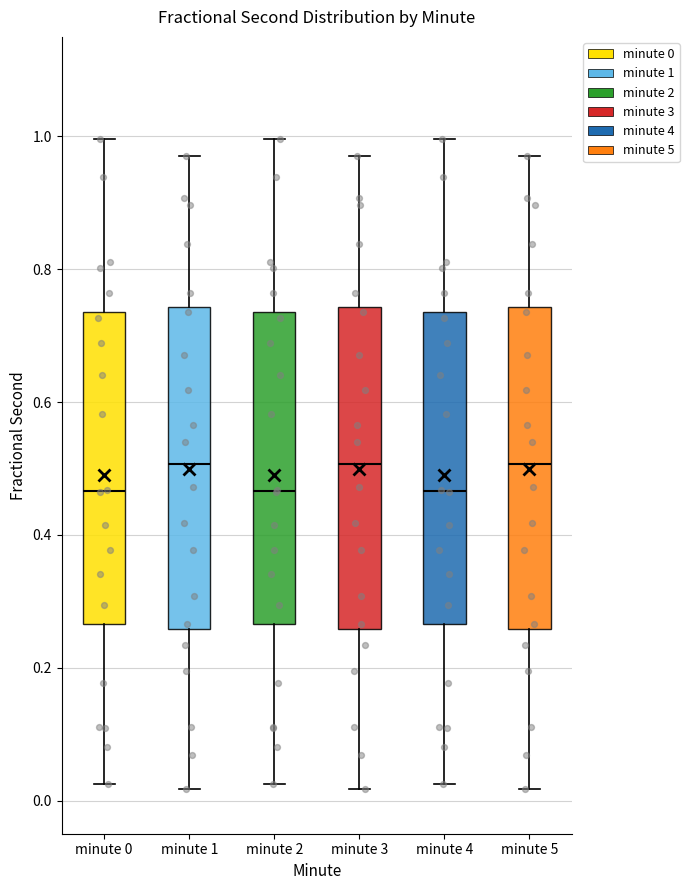

Reading left to right, read every box against the y-axis: the position of its median line, the range the box covers, and the ends of its whiskers. The values are not printed on the chart, so give them approximately, as read against the axis.

minute 0: median 0.46, box 0.26 to 0.74, whiskers 0.02 to 1.00
minute 1: median 0.50, box 0.26 to 0.74, whiskers 0.02 to 0.98
minute 2: median 0.46, box 0.26 to 0.74, whiskers 0.02 to 1.00
minute 3: median 0.50, box 0.26 to 0.74, whiskers 0.02 to 0.98
minute 4: median 0.46, box 0.26 to 0.74, whiskers 0.02 to 1.00
minute 5: median 0.50, box 0.26 to 0.74, whiskers 0.02 to 0.98